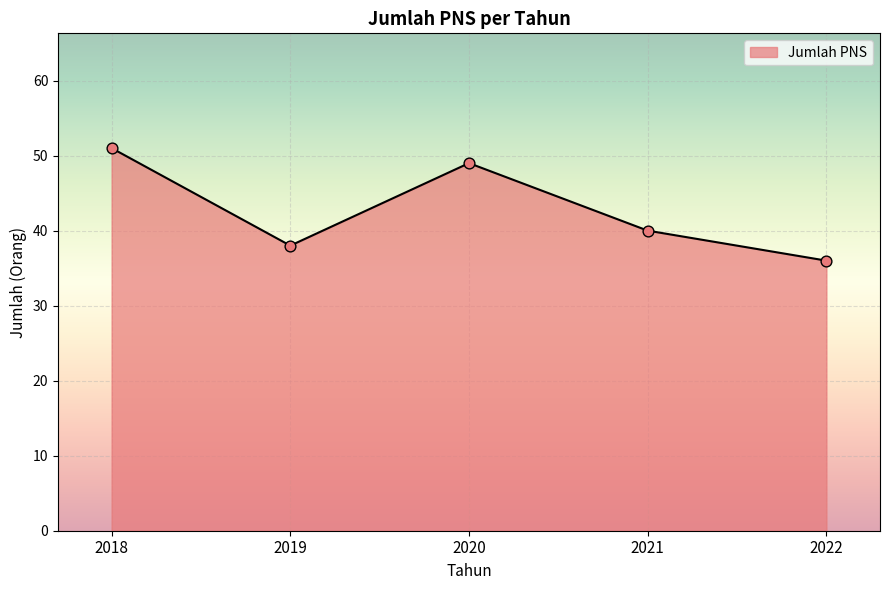

Between 2019 and 2021, which is larger?

2021